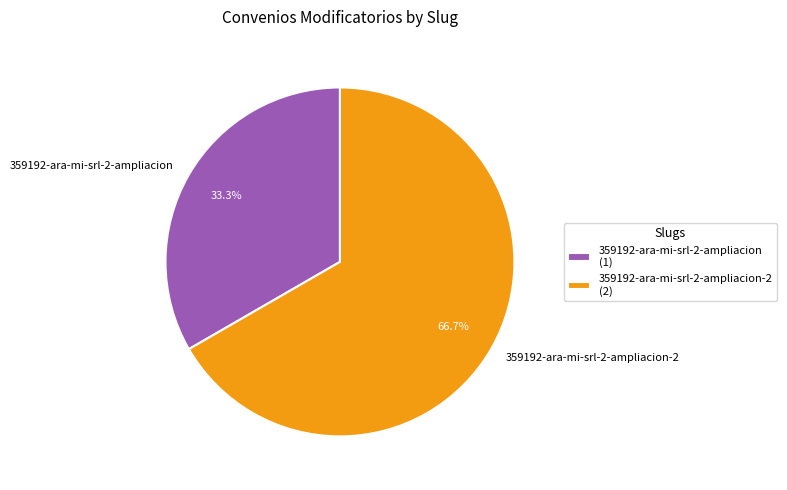

What is the ratio of the value at 359192-ara-mi-srl-2-ampliacion-2 to the value at 359192-ara-mi-srl-2-ampliacion?

2.0